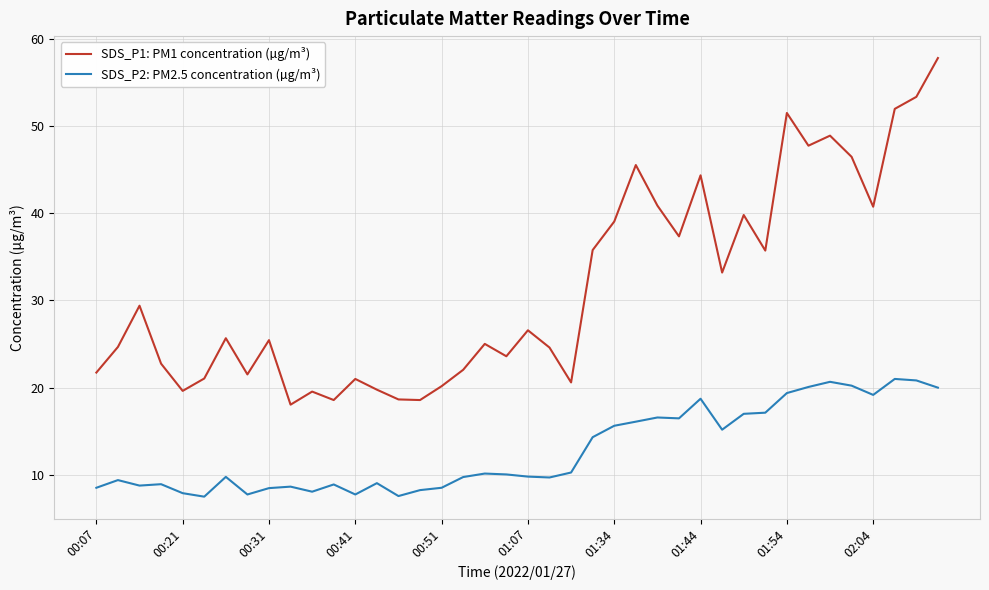

True or false: SDS_P1: PM1 concentration (µg/m³) and SDS_P2: PM2.5 concentration (µg/m³) intersect in this chart.

False